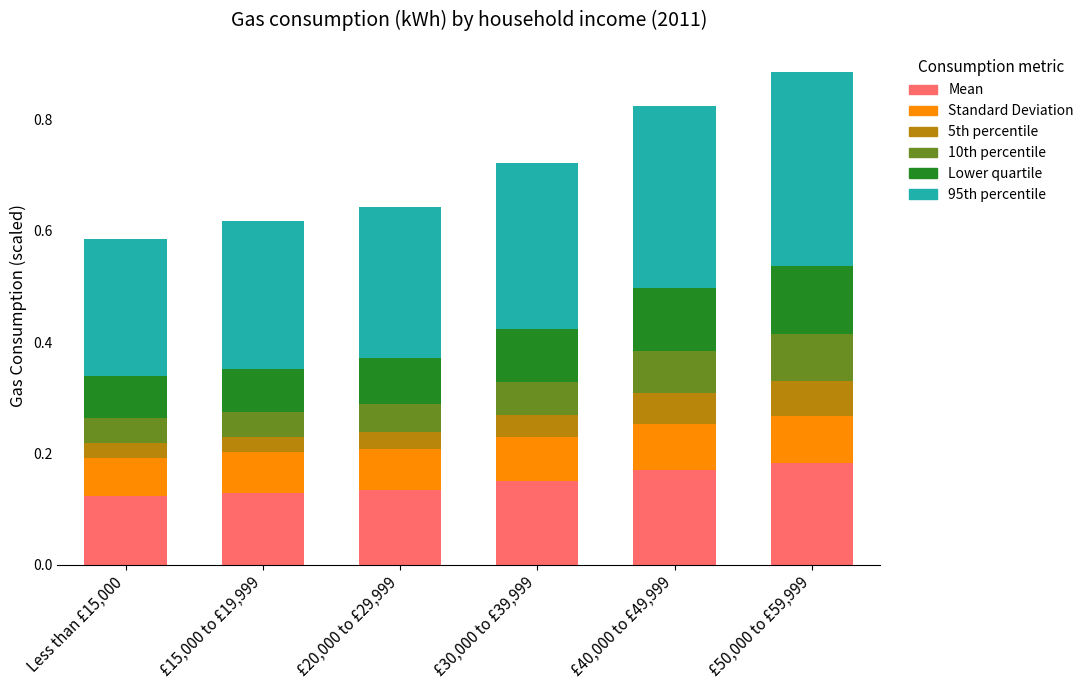

True or false: Mean has a value of 0.1 at £15,000 to £19,999.

True